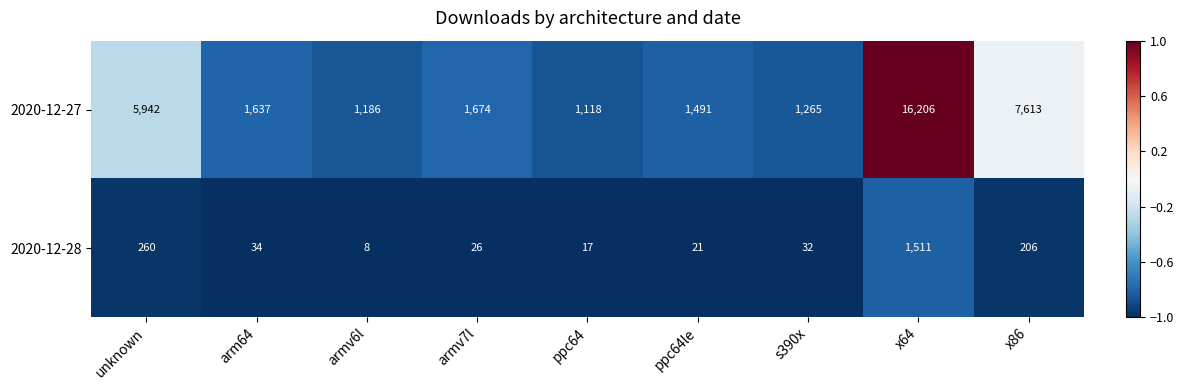

True or false: 2020-12-27 has a value of 2254 at s390x.

False